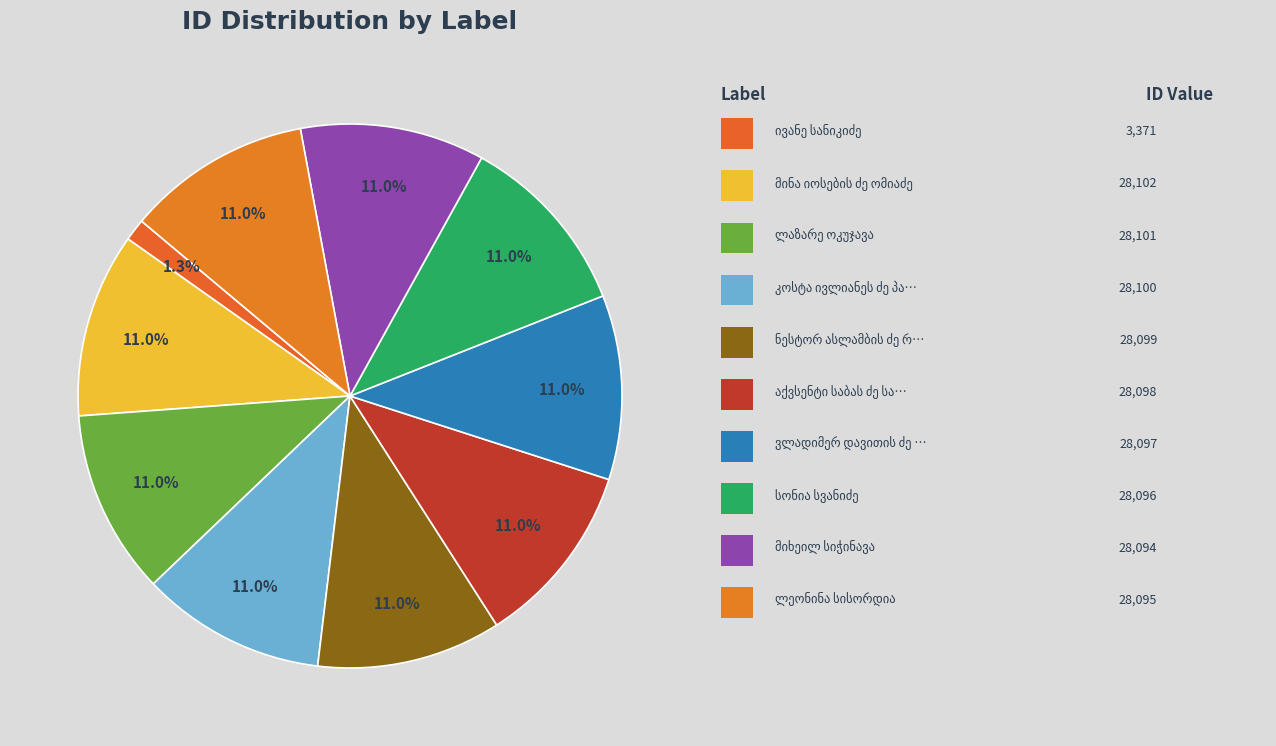

Count the number of slices in the pie.

10